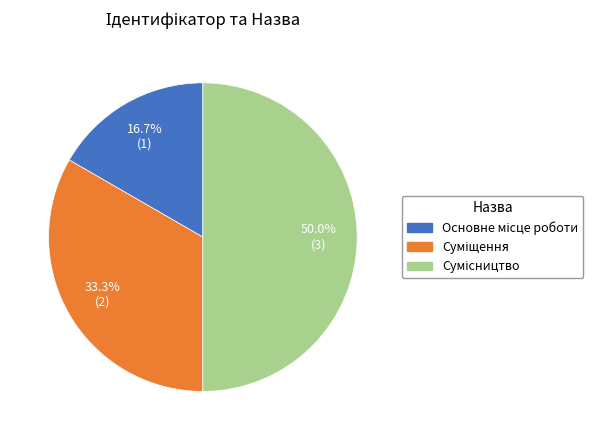

Count the number of slices in the pie.

3